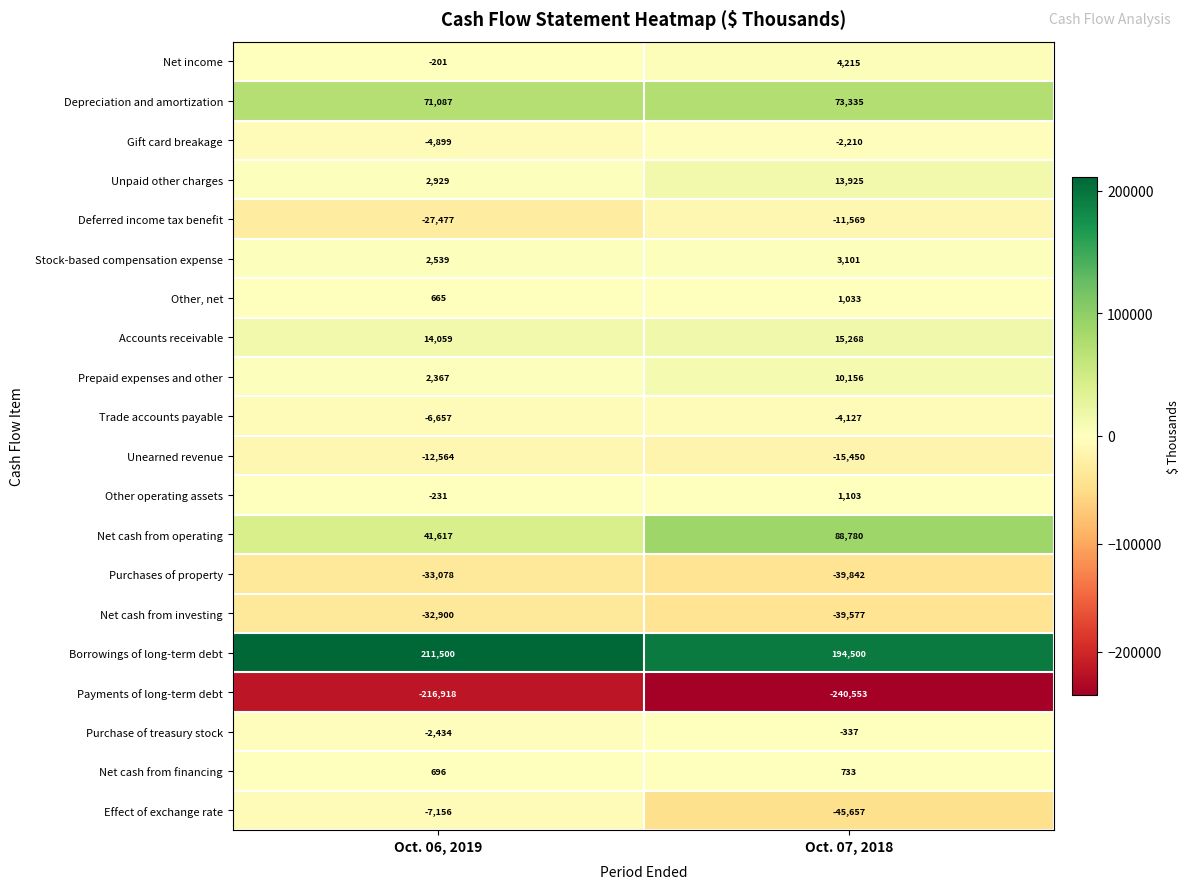

Which series has the largest total across all categories?

Borrowings of long-term debt